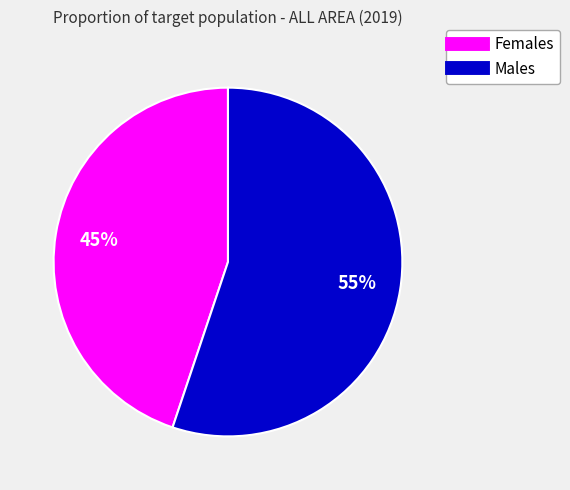

To the nearest percent, what is the average slice percentage?

50%